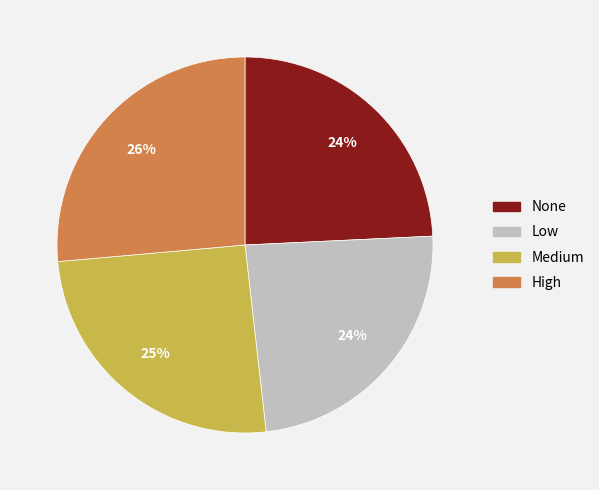

The High slice represents 18% of the pie. True or false?

False